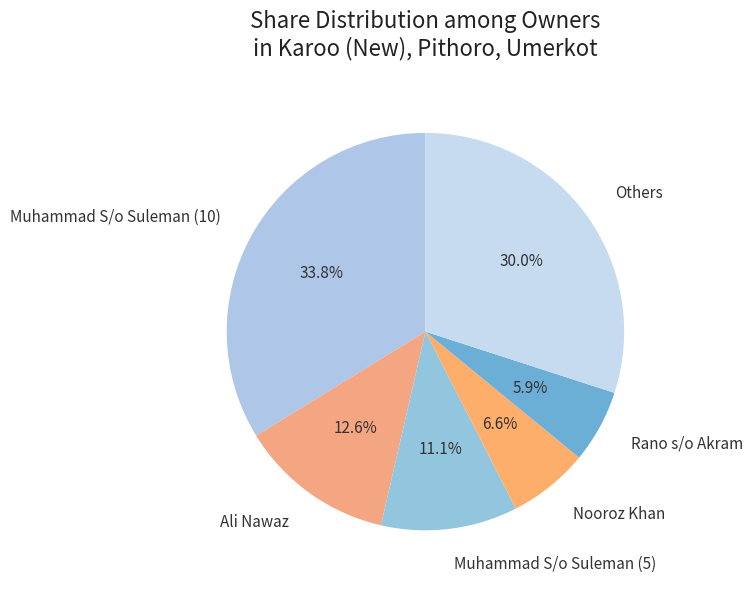

To the nearest percent, what is the difference between the largest and smallest slice percentages?

28%